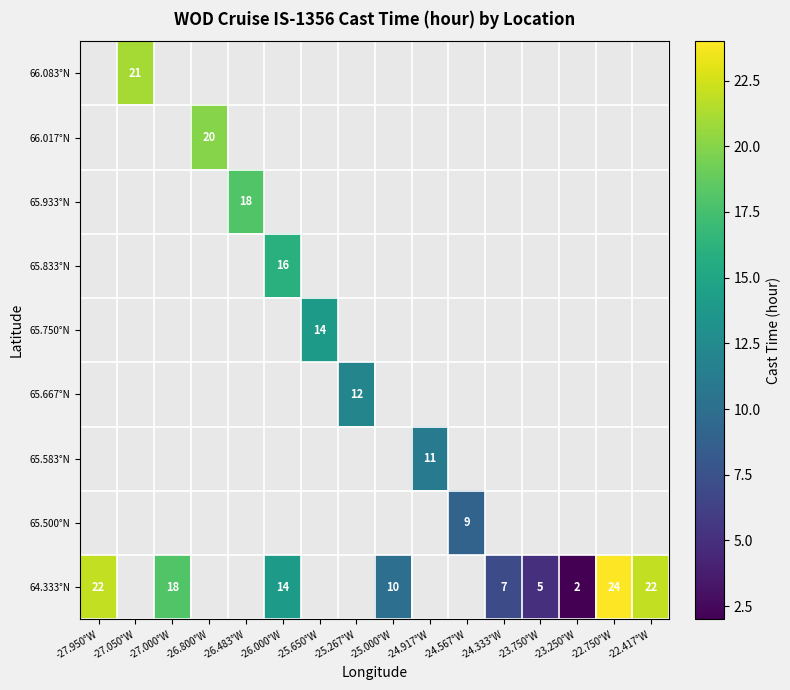

True or false: 65.833°N has a value of 16 at -26.000°W.

True